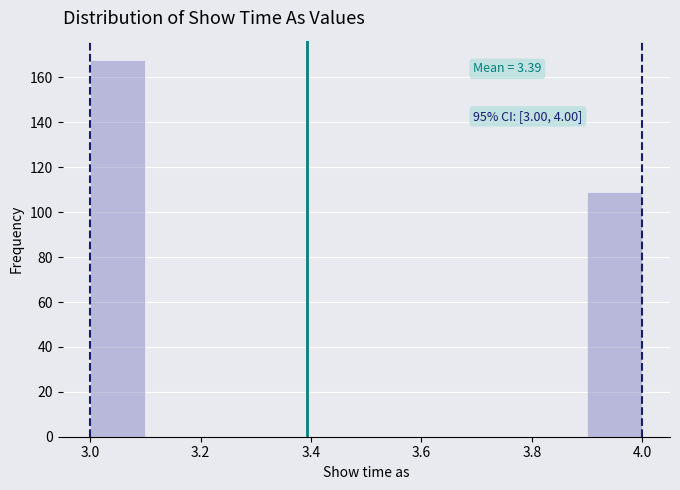

Over which range of the x-axis is the bar tallest?

3.0 to 3.1